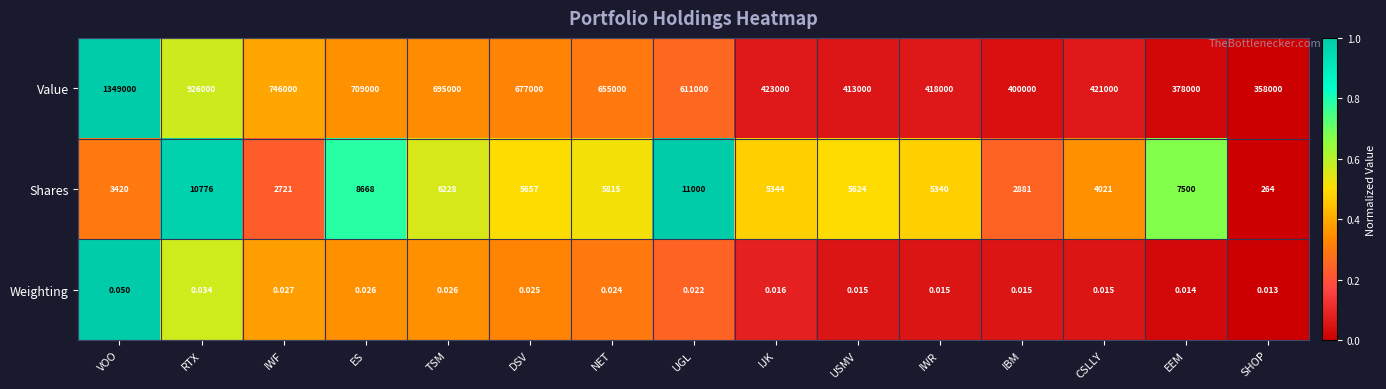

Where does the Shares series first go above 5624?

RTX